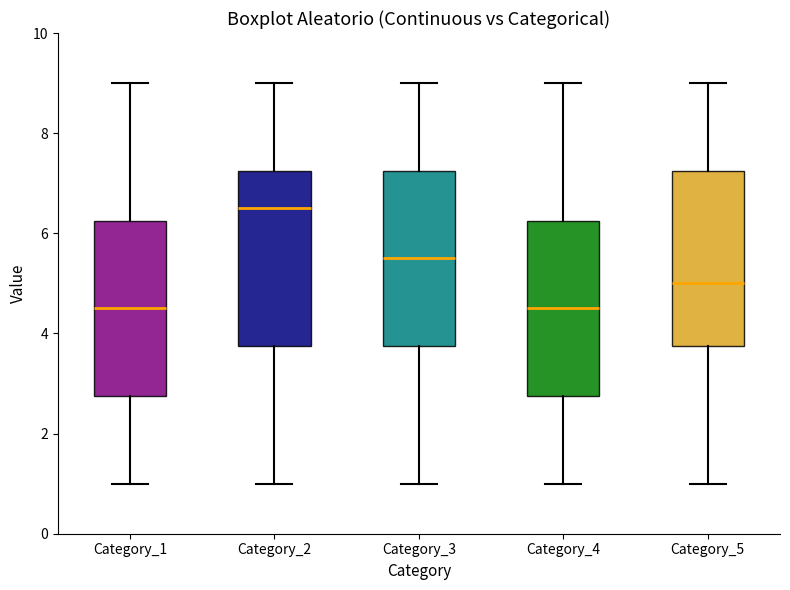

Reading left to right, transcribe this box plot: for each box, give where its median line is, the range the box spans, and where its two whiskers end, as read against the y-axis. The values are not printed on the chart, so give them approximately, as read against the axis.

Category_1: median 4.6, box 2.8 to 6.2, whiskers 1.0 to 9.0
Category_2: median 6.6, box 3.8 to 7.2, whiskers 1.0 to 9.0
Category_3: median 5.6, box 3.8 to 7.2, whiskers 1.0 to 9.0
Category_4: median 4.6, box 2.8 to 6.2, whiskers 1.0 to 9.0
Category_5: median 5.0, box 3.8 to 7.2, whiskers 1.0 to 9.0